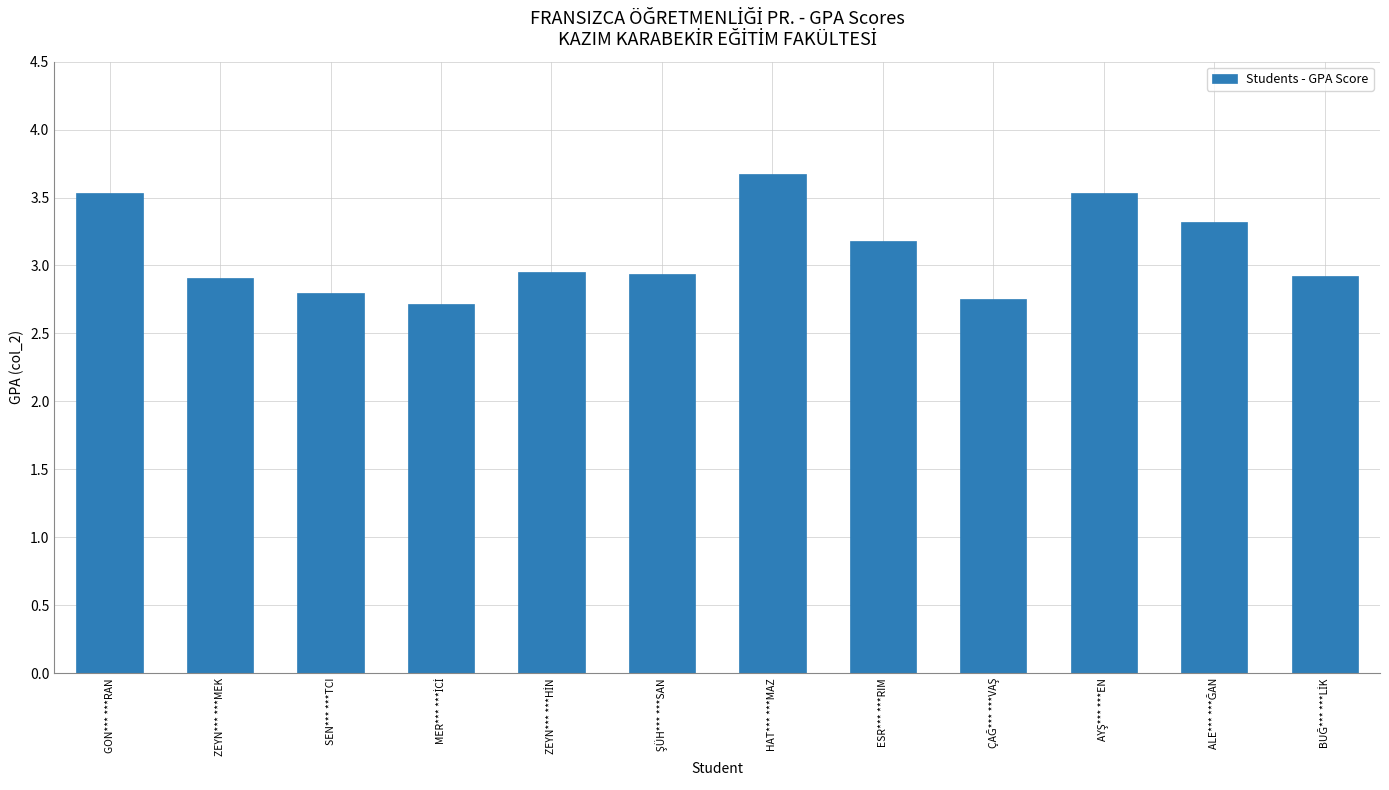

How many data points does each series have?

12